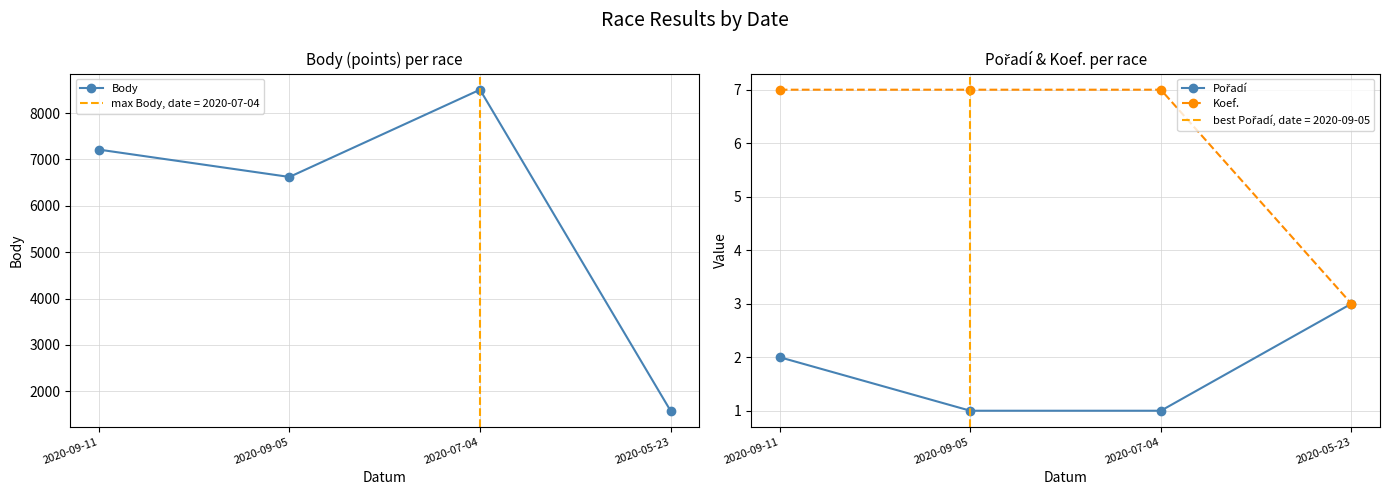

Which category has the lowest value across all series?

2020-09-05